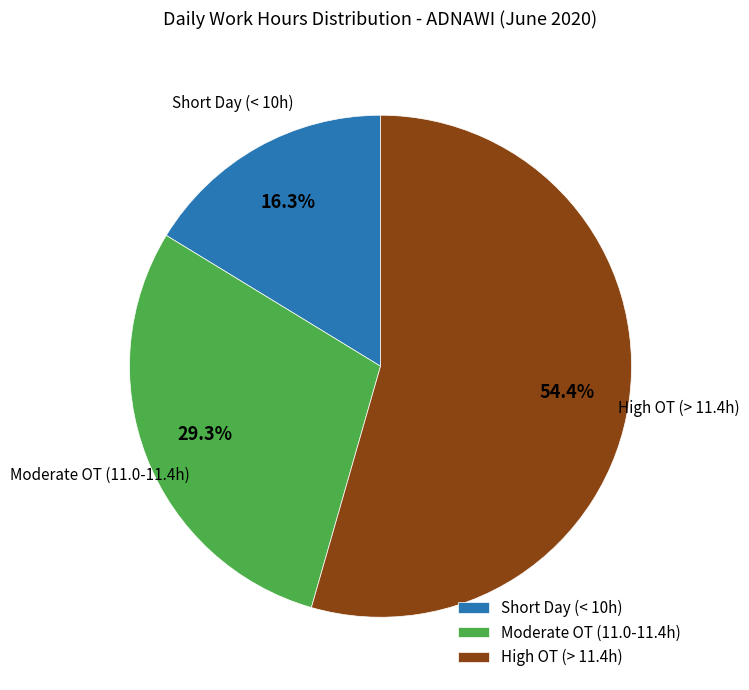

What percentage do Short Day (< 10h) and High OT (> 11.4h) together represent?

70.7%